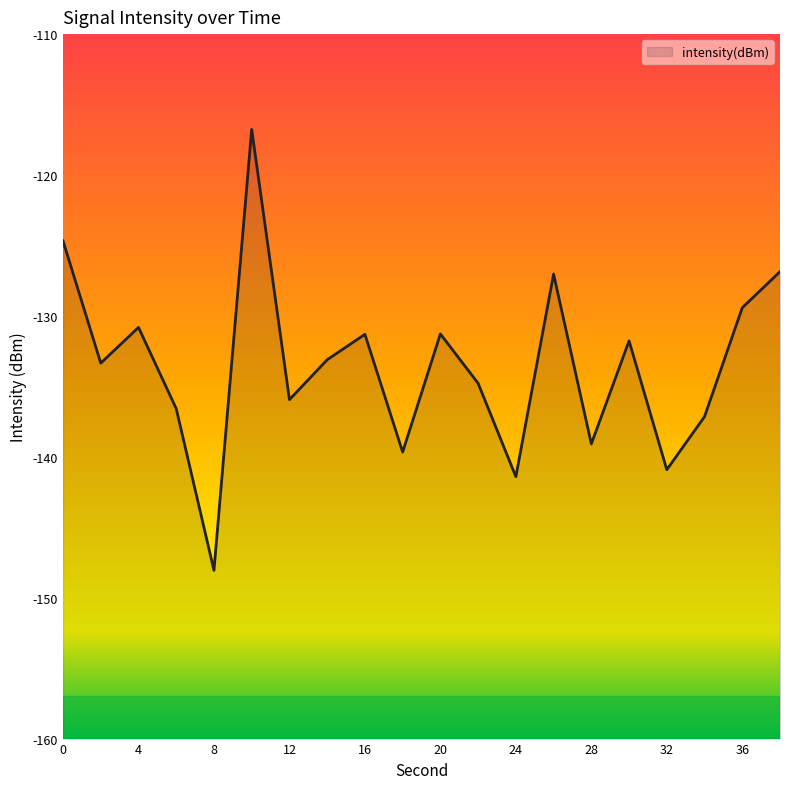

True or false: the data shows -77.0 at 12.

False